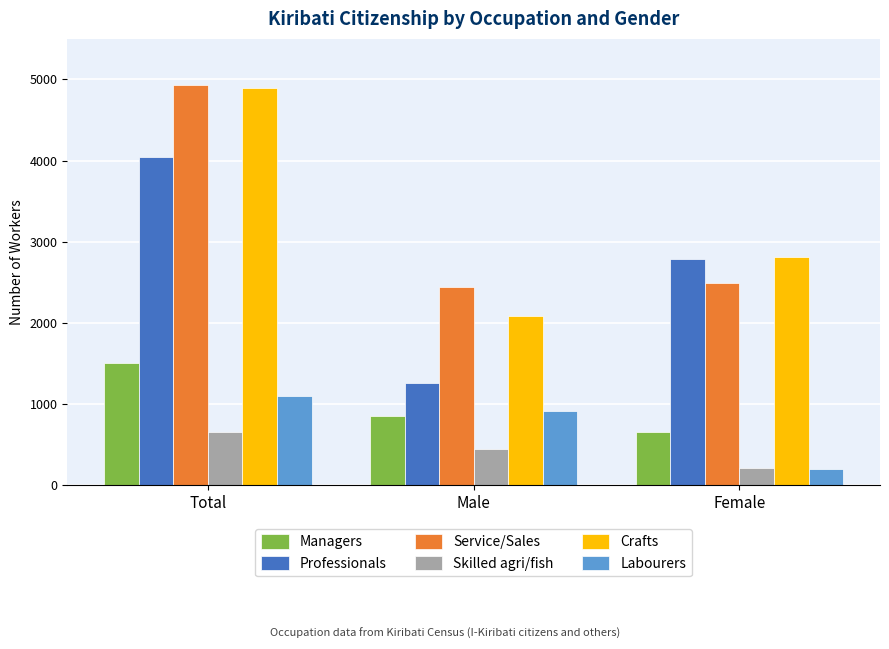

Are the bars grouped side by side (vs. stacked)?

Yes